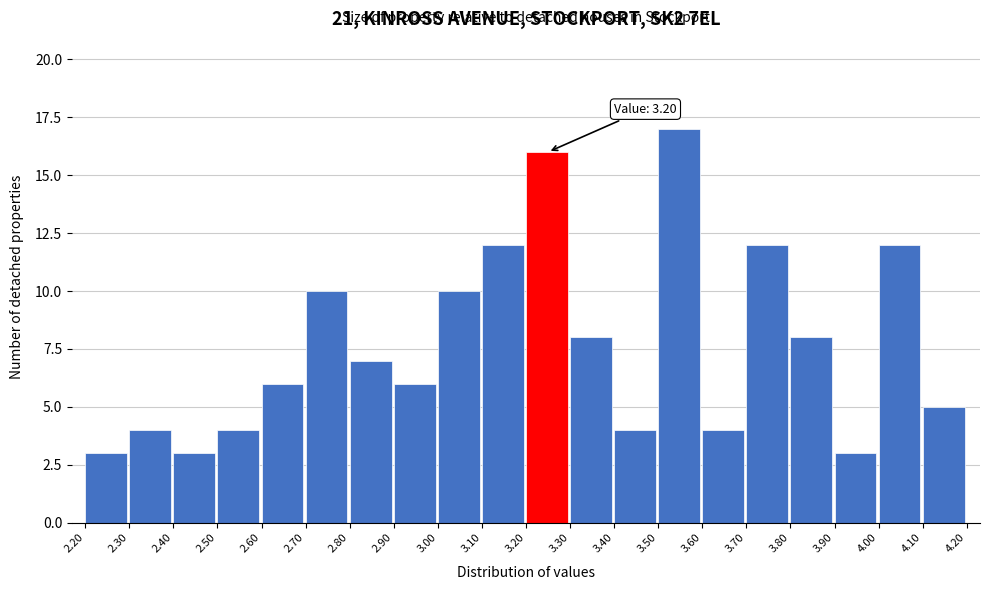

Over which range of the x-axis is the bar tallest?

3.50 to 3.60